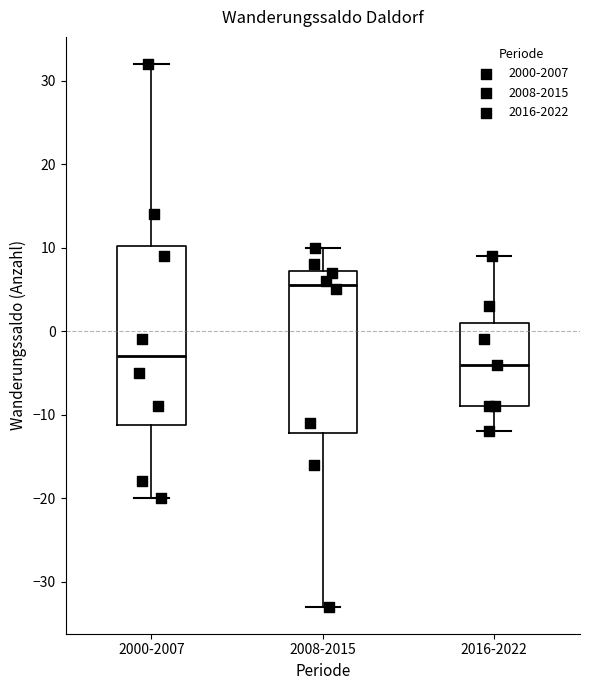

Comparing the boxes themselves (not the whiskers), which one is the tallest?

2000-2007